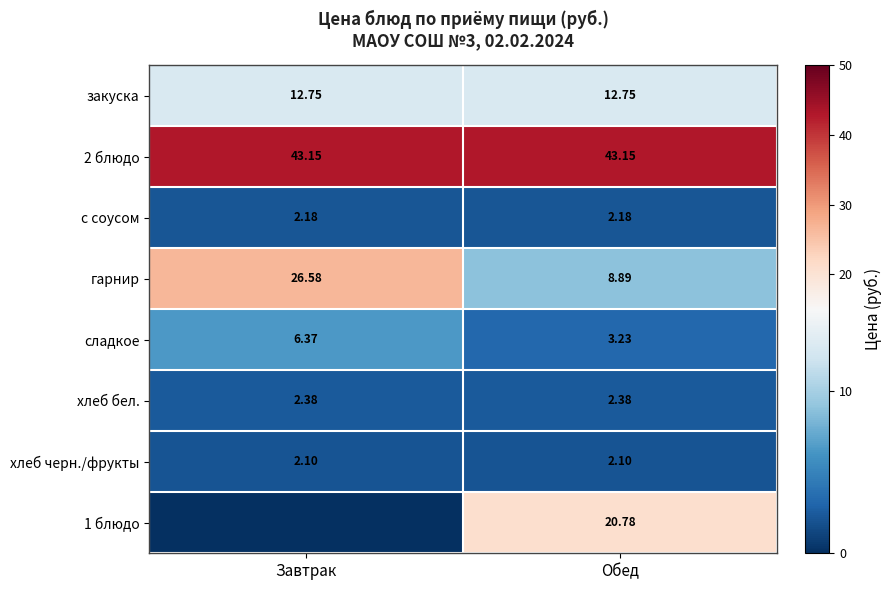

The 2 блюдо series shows 68.8 at Обед. True or false?

False